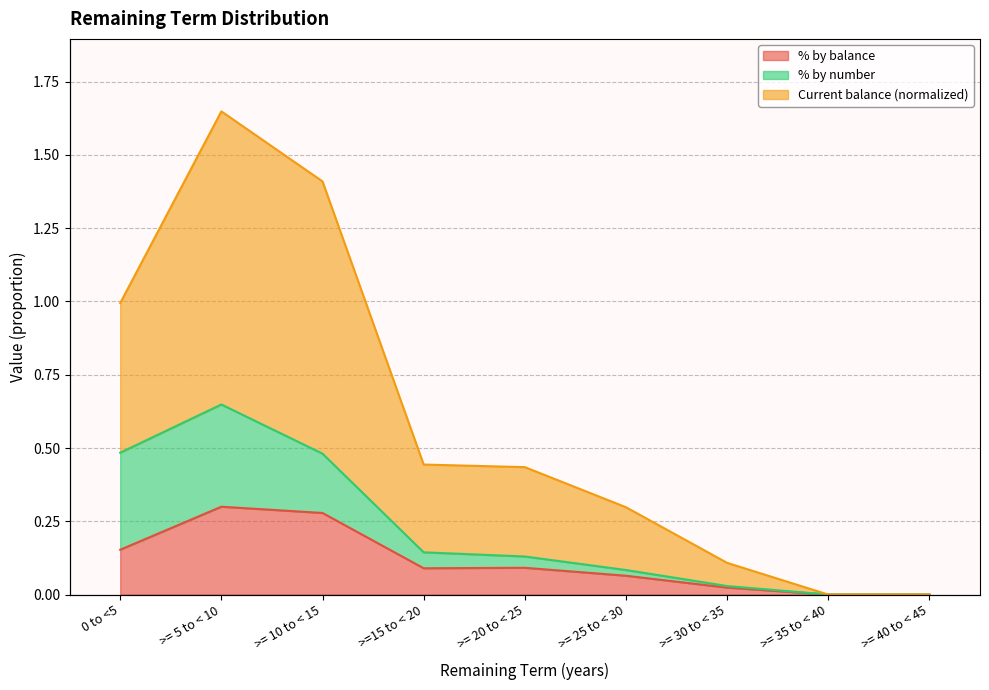

At which label is % by balance closest to 0?

>= 35 to < 40